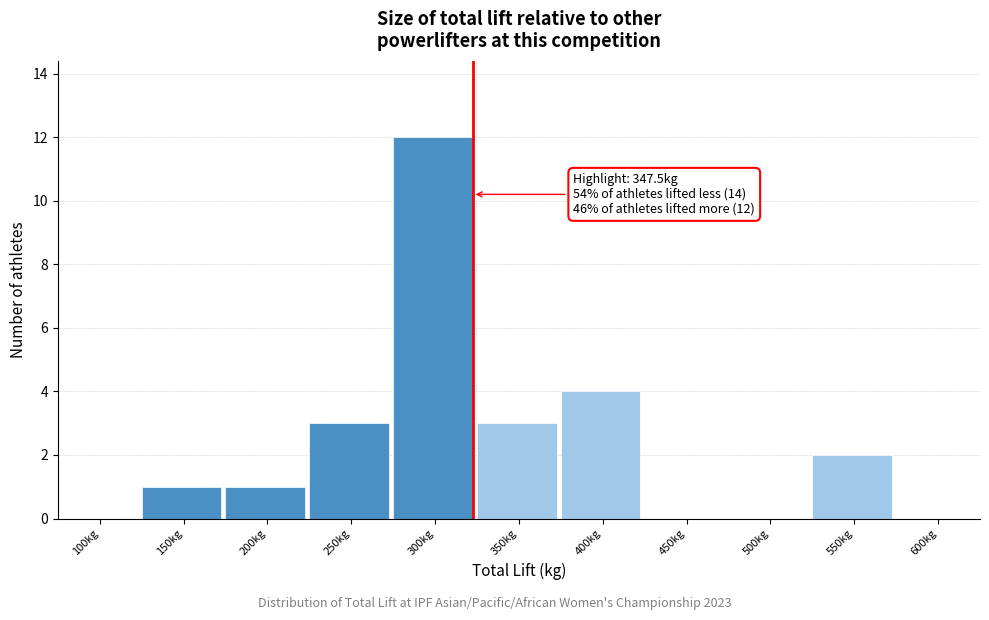

Reading left to right, list all the values displayed in this chart.

100kg=0	150kg=1	200kg=1	250kg=3	300kg=12	350kg=3	400kg=4	450kg=0	500kg=0	550kg=2	600kg=0